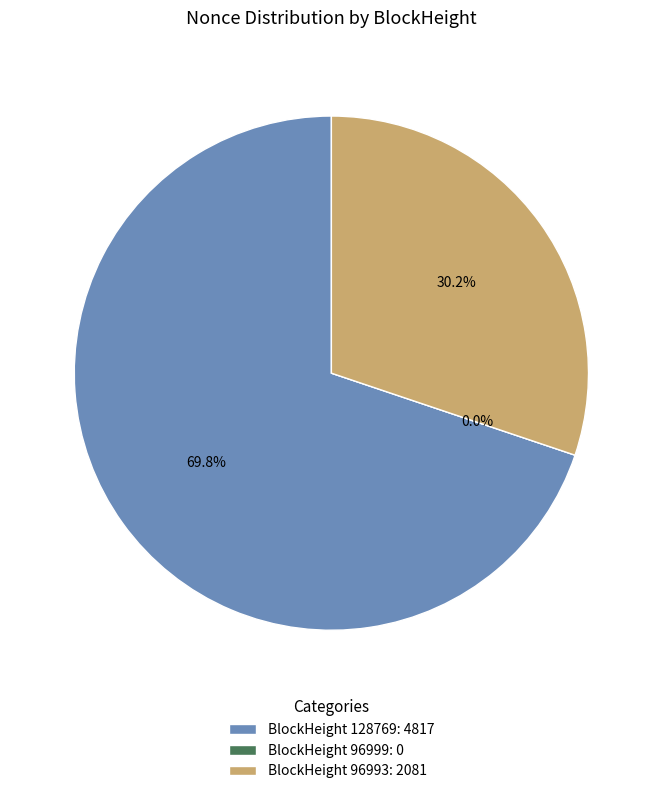

Does any single category account for the majority?

Yes